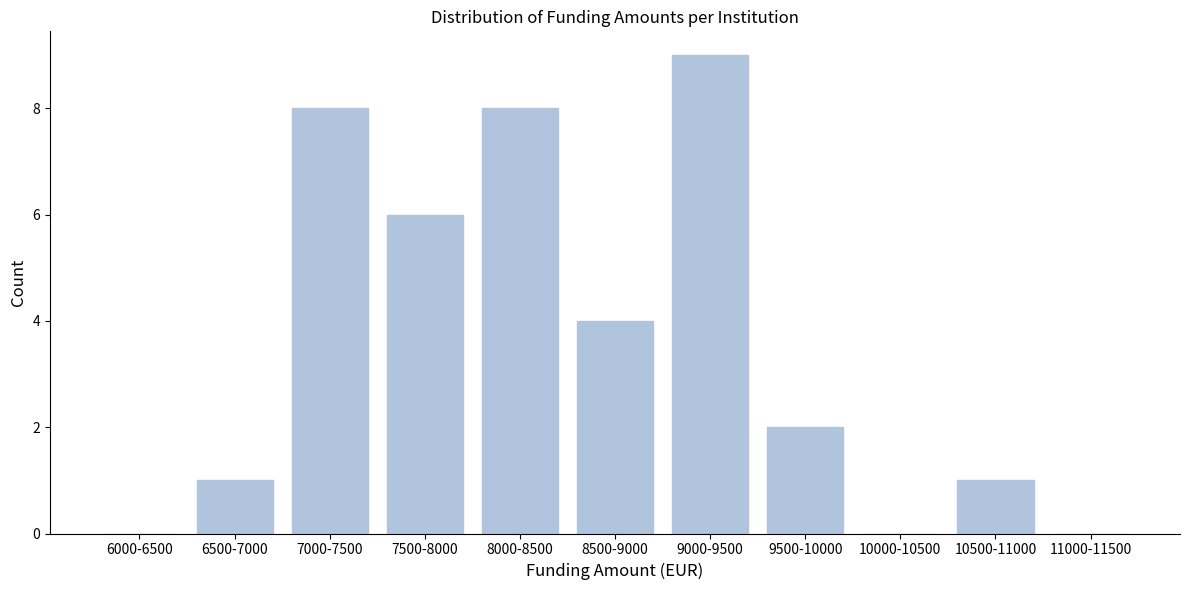

Reading left to right, list all the values displayed in this chart.

6000-6500=0	6500-7000=1	7000-7500=8	7500-8000=6	8000-8500=8	8500-9000=4	9000-9500=9	9500-10000=2	10000-10500=0	10500-11000=1	11000-11500=0